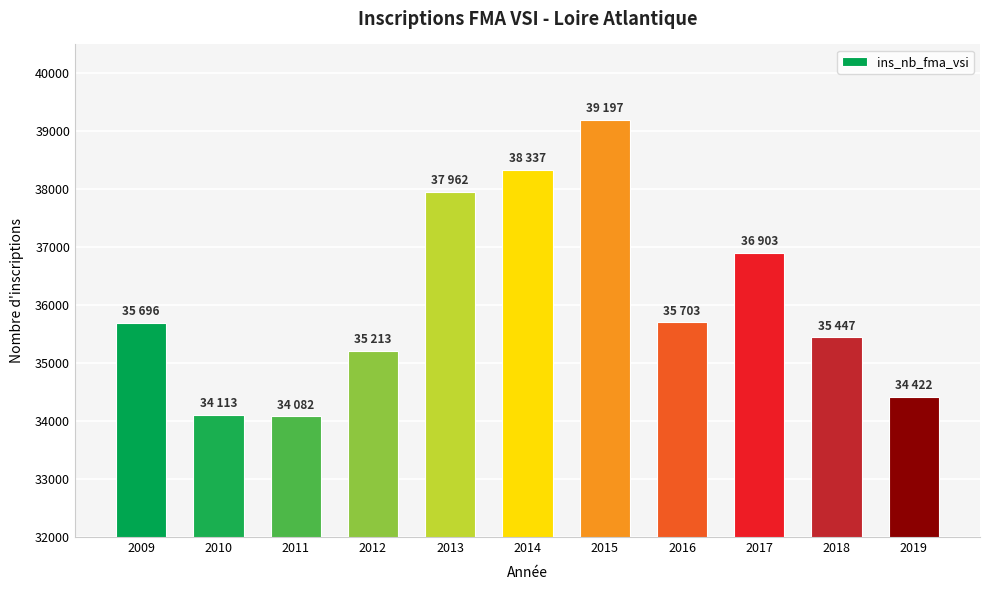

Are the bars grouped side by side (vs. stacked)?

No